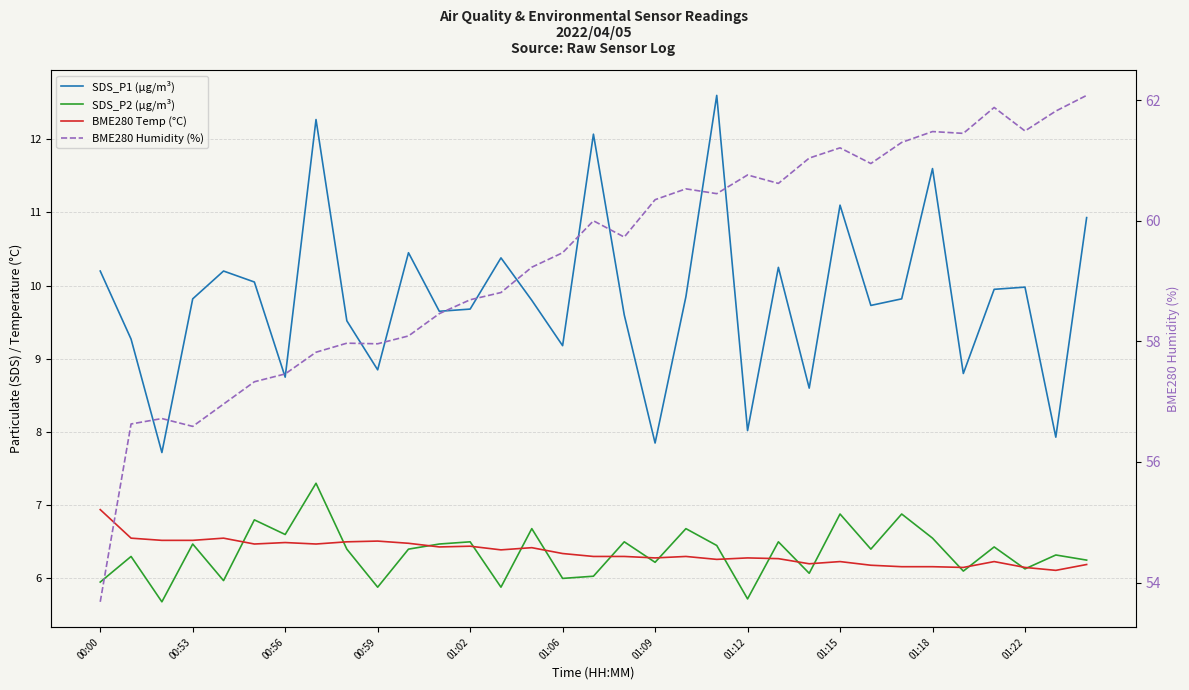

Is it true that BME280 Temp (°C) equals 6.3 at 01:12?

True